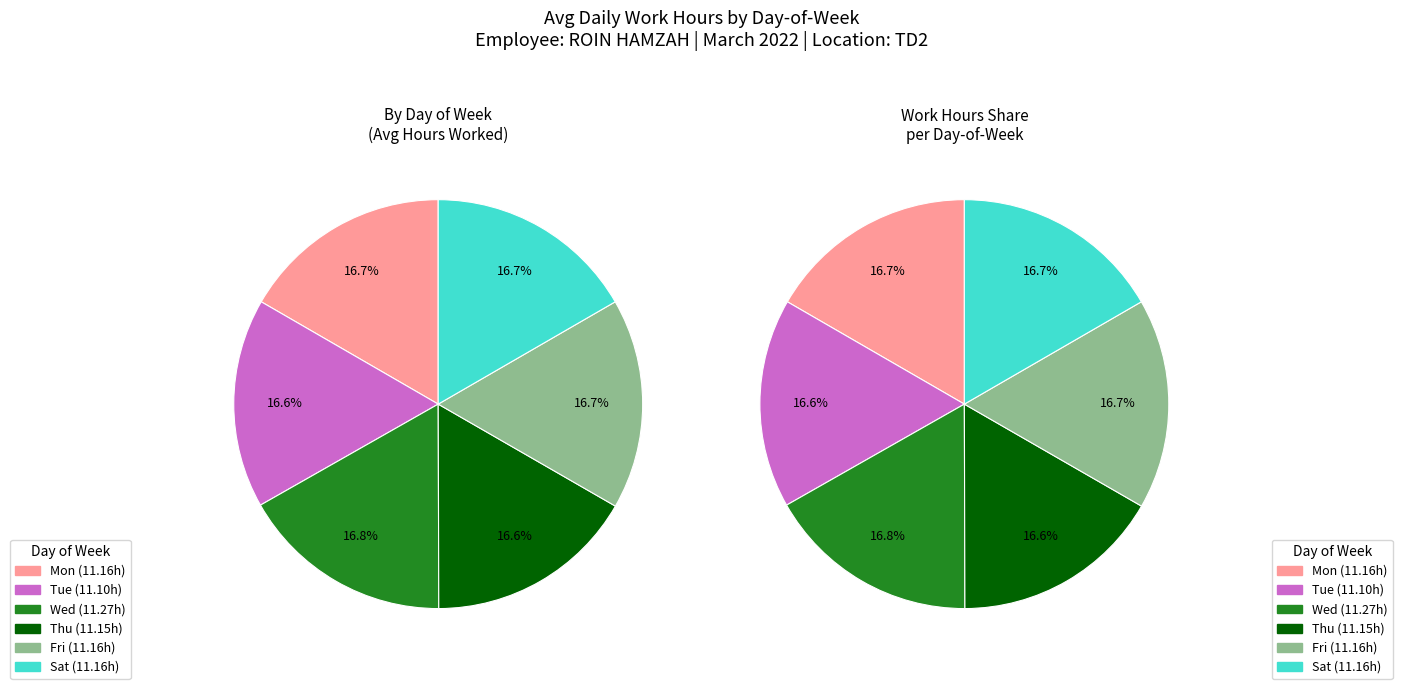

The Tue slice represents 17% of the pie. True or false?

True